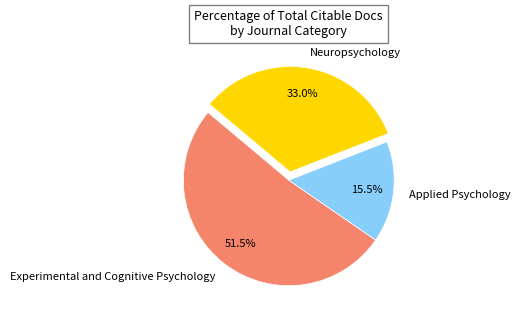

Does Experimental and Cognitive Psychology account for over 50% of the chart?

Yes